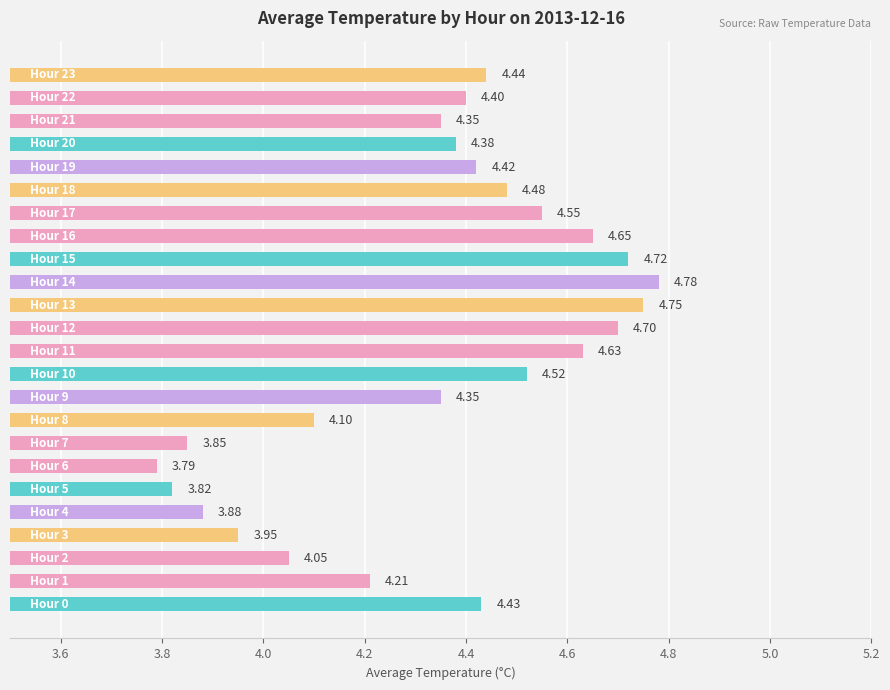

What is the sum of all values?

104.2